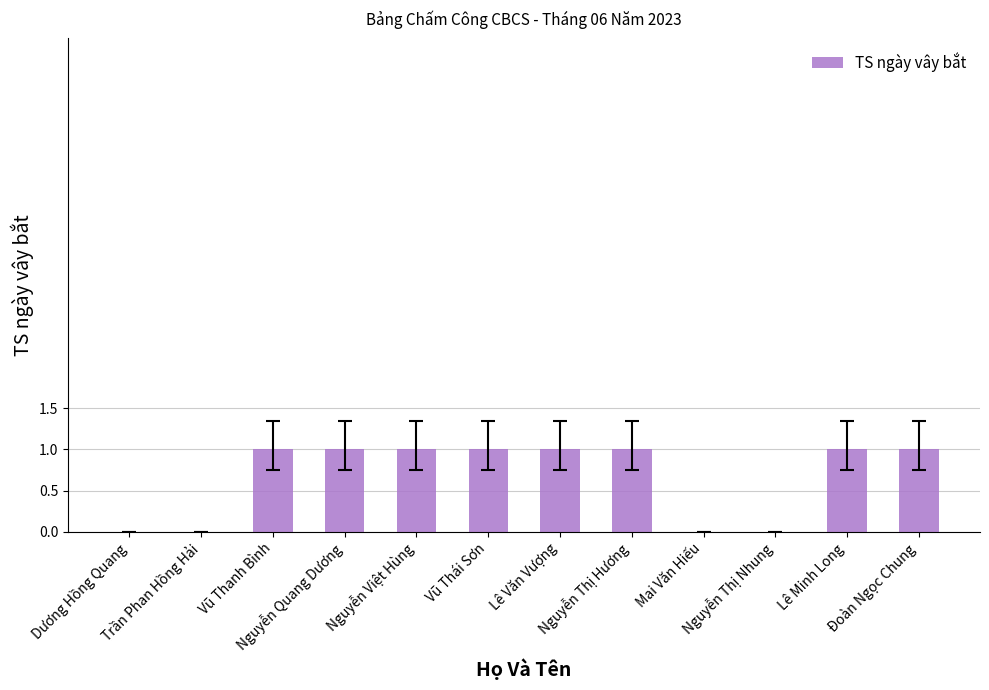

Reading right to left, list all the values displayed in this chart.

Đoàn Ngọc Chung=1	Lê Minh Long=1	Nguyễn Thị Nhung=0	Mai Văn Hiếu=0	Nguyễn Thị Hương=1	Lê Văn Vượng=1	Vũ Thái Sơn=1	Nguyễn Việt Hùng=1	Nguyễn Quang Dương=1	Vũ Thanh Bình=1	Trần Phan Hồng Hải=0	Dương Hồng Quang=0